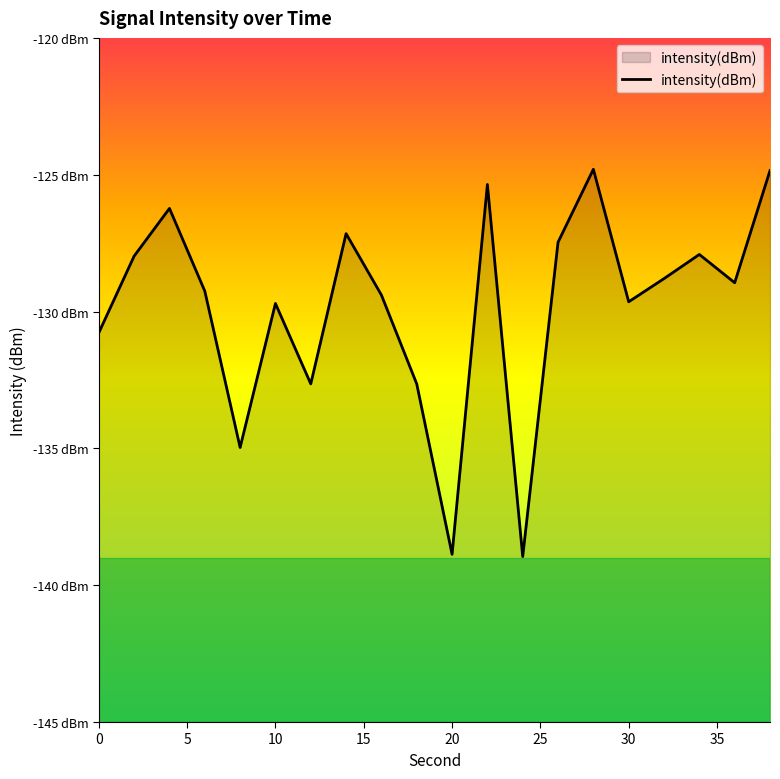

The chart shows a value of -68.2 at 36. True or false?

False